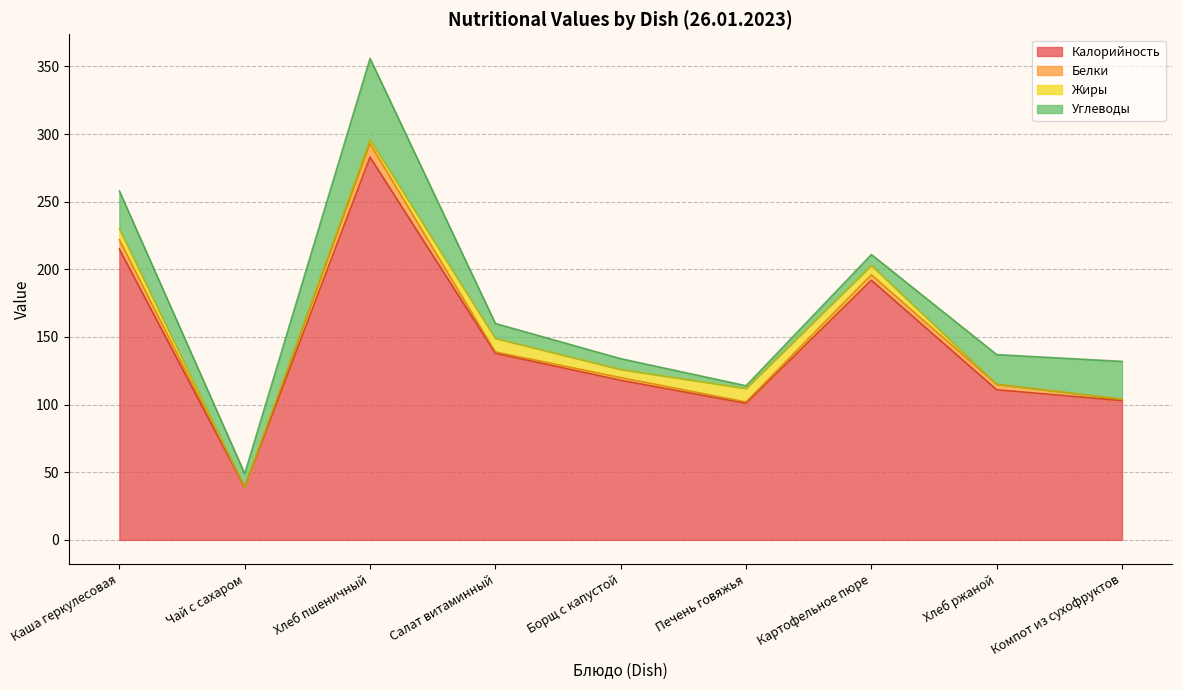

True or false: Белки and Калорийность cross at least once.

False